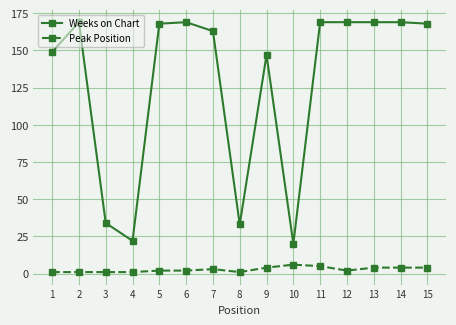

What is the average value of the Weeks on Chart series?

128